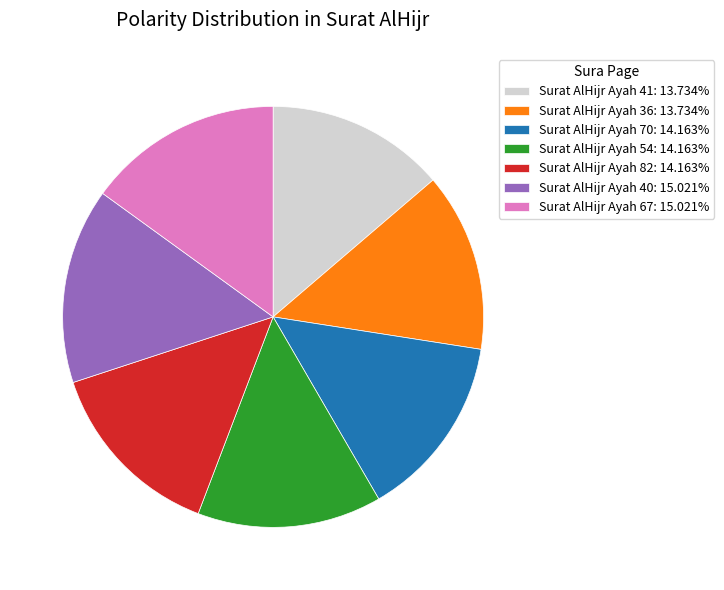

Does Surat AlHijr Ayah 40: 15.021% represent more than half of the total?

No